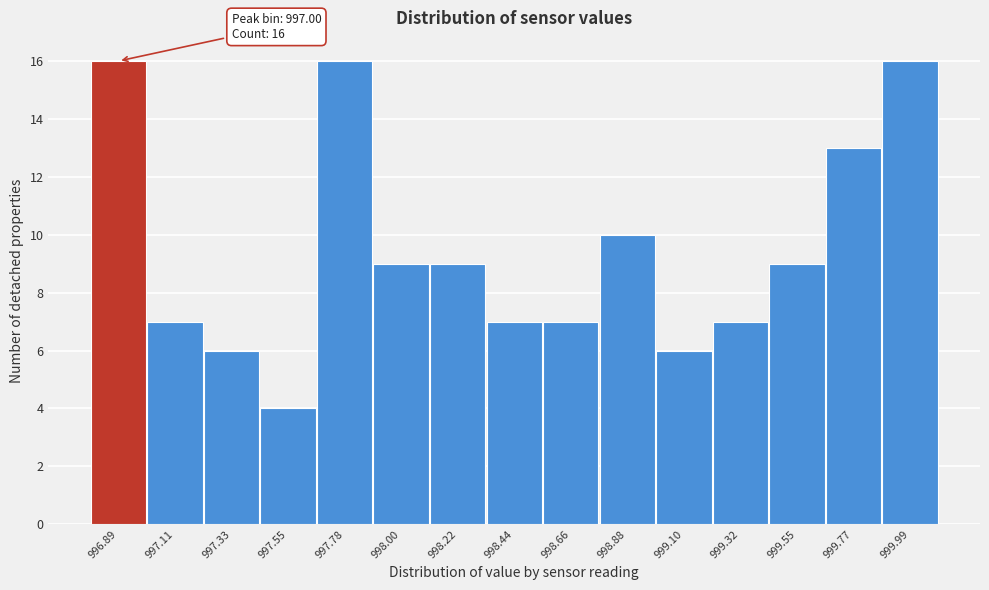

Reading left to right, transcribe all the data shown in this chart.

996.89=16	997.11=7	997.33=6	997.55=4	997.78=16	998.00=9	998.22=9	998.44=7	998.66=7	998.88=10	999.10=6	999.32=7	999.55=9	999.77=13	999.99=16